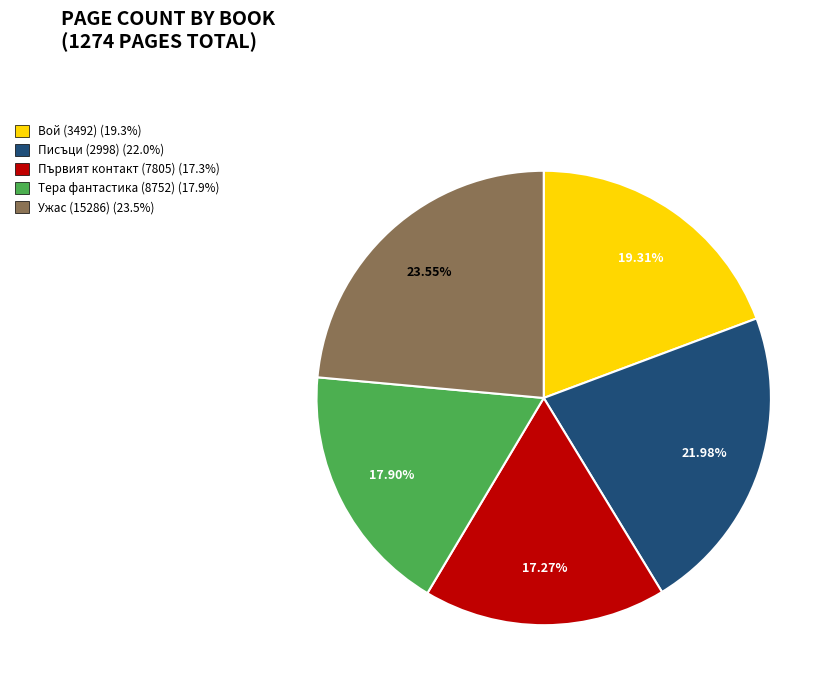

Is there any slice that represents more than half of the pie?

No